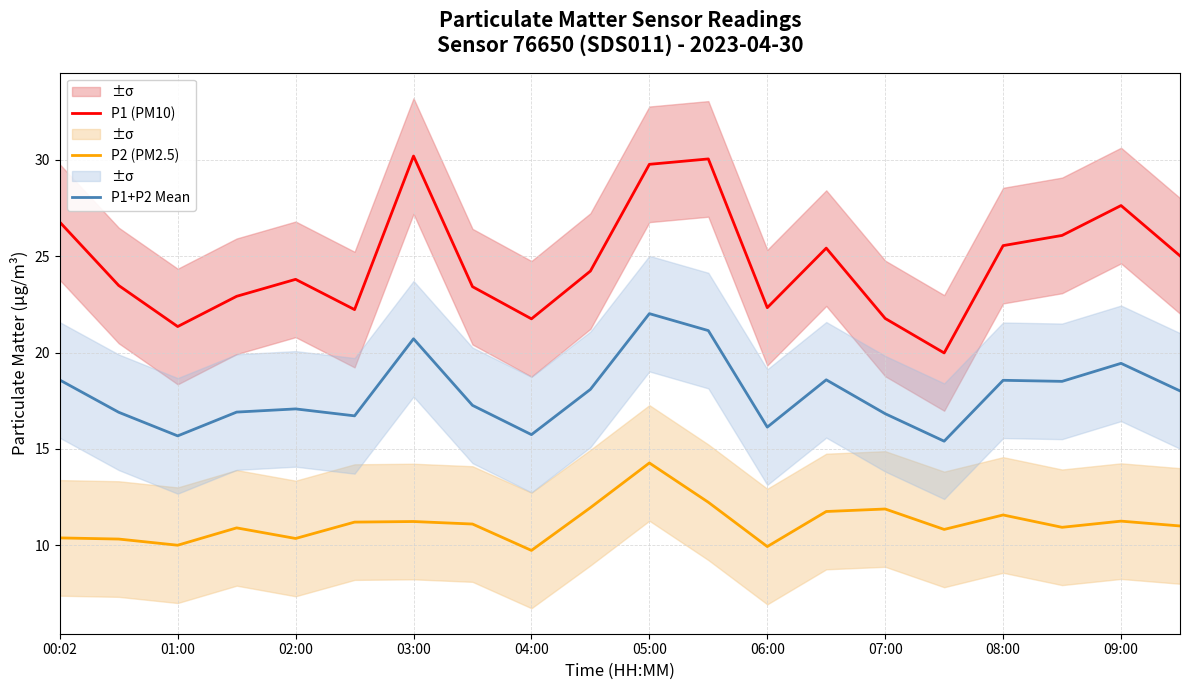

What is the sum of all P1+P2 Mean values?

358.3